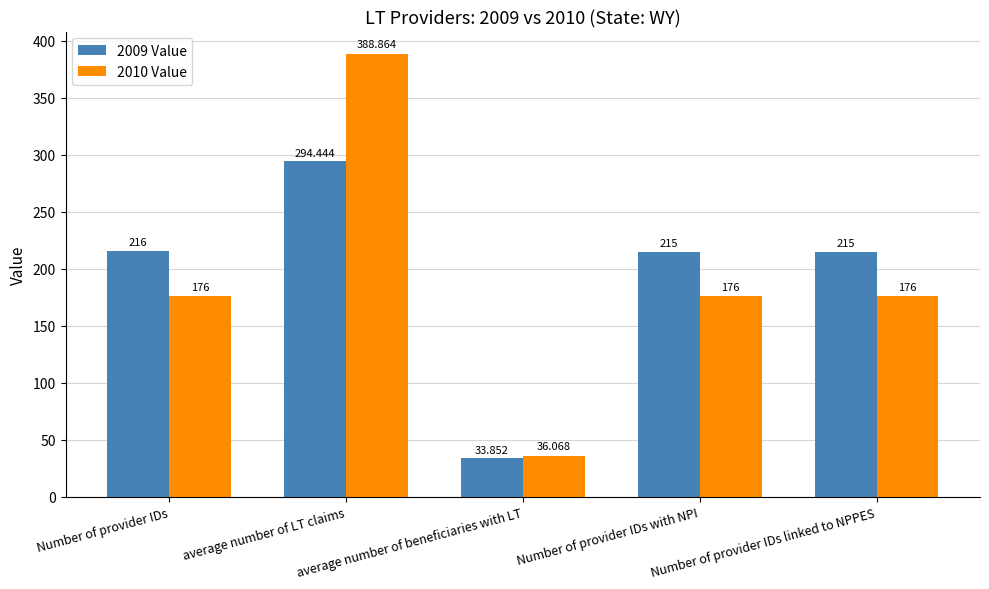

What position from the left is Number of provider IDs?

1